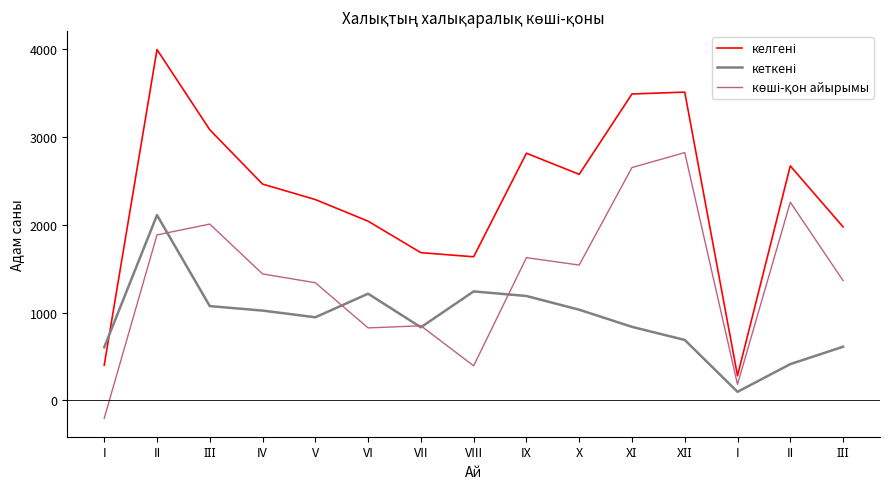

What is the value of the келгені point at the 11th from the left?

3486